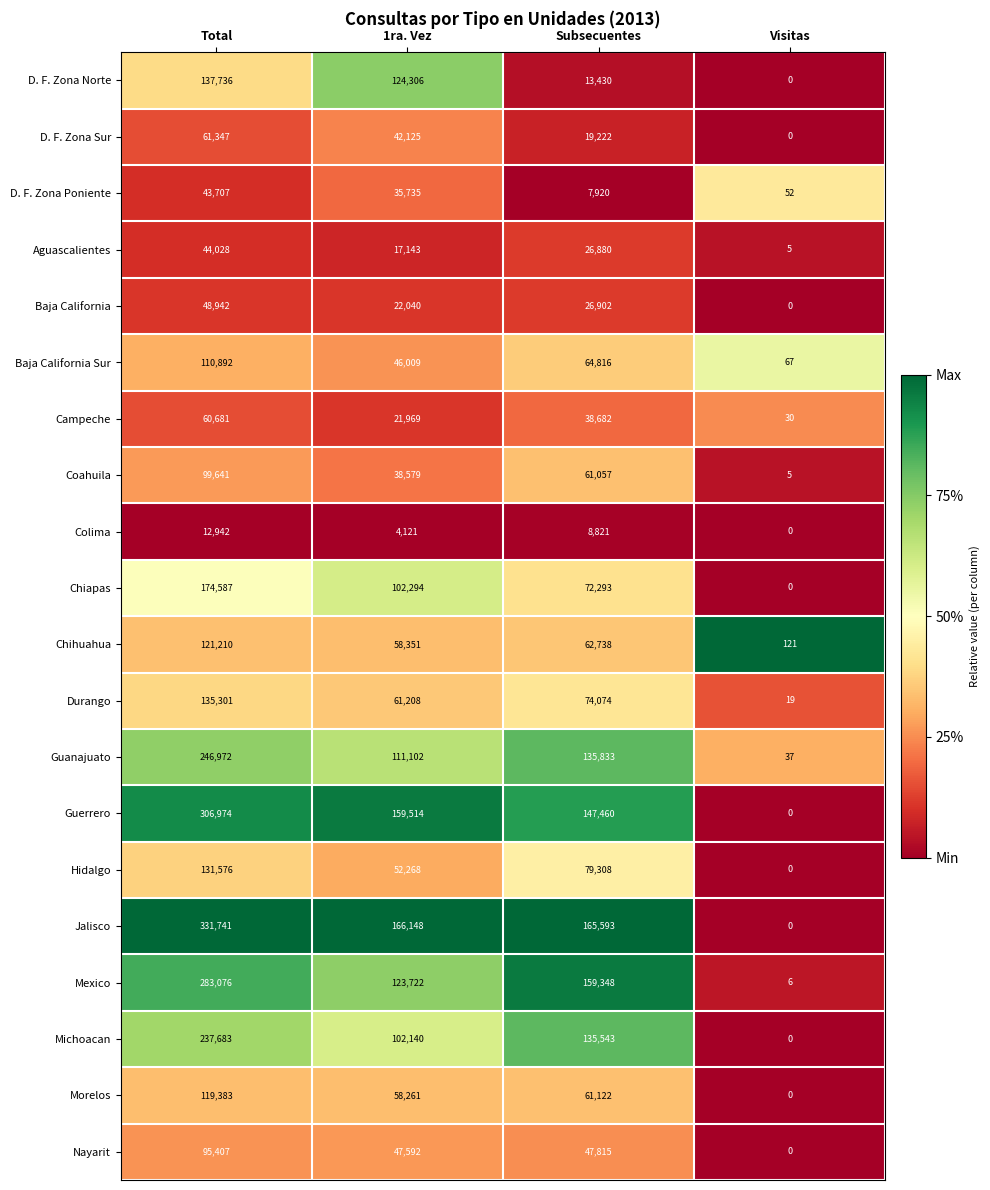

Is the value of Guanajuato at Visitas greater than the value of Mexico at Visitas?

Yes